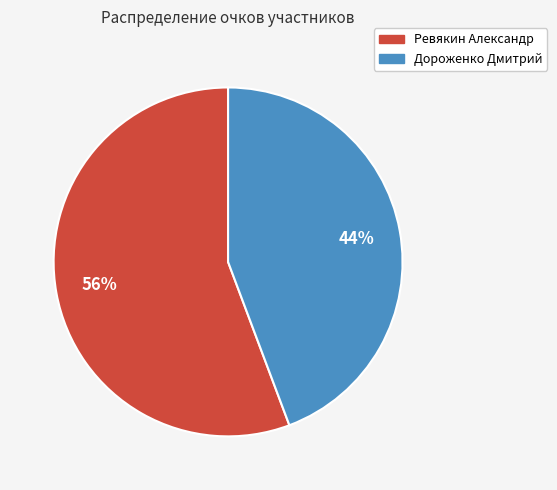

Count the number of slices in the pie.

2